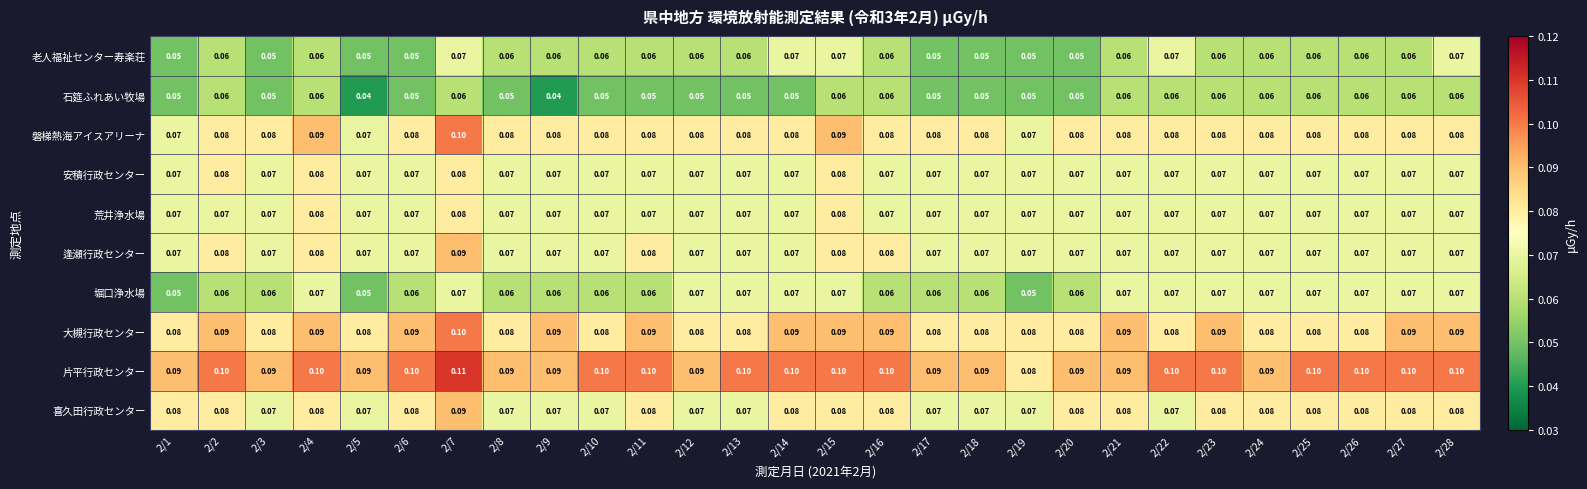

Which series has the largest total across all categories?

片平行政センター